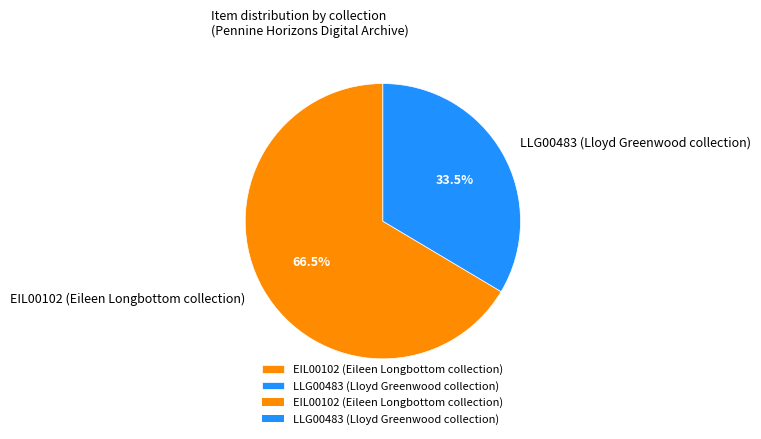

Which category has the smallest portion of the pie?

LLG00483 (Lloyd Greenwood collection)